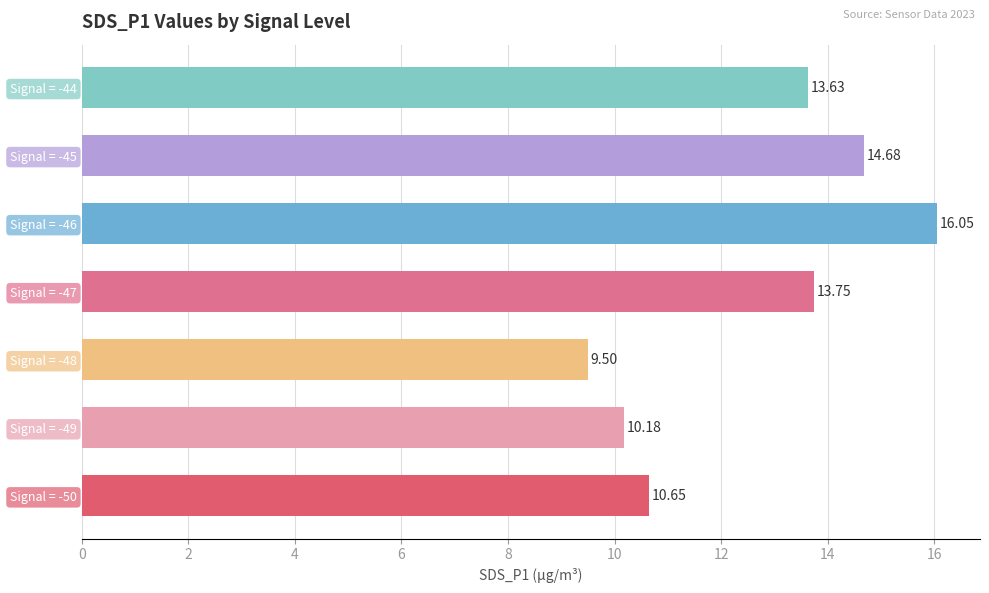

What is the difference between the second highest and minimum values?

5.2